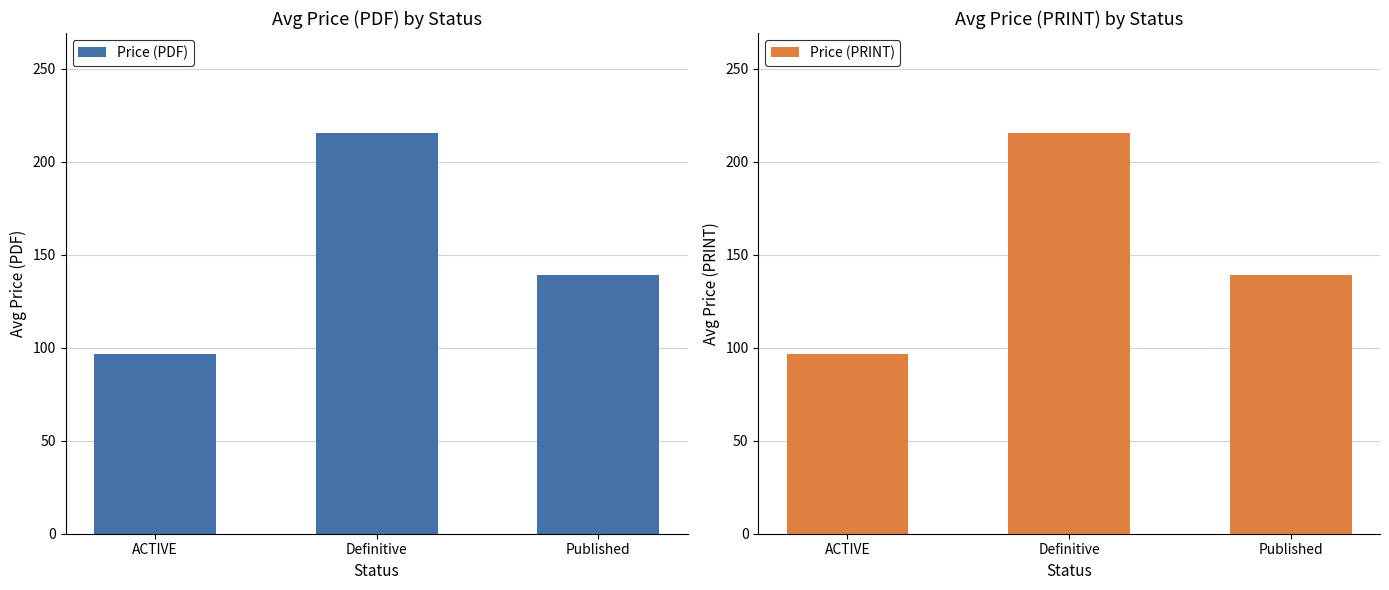

List the labels in order of Price (PDF) value, largest first.

Definitive, Published, ACTIVE